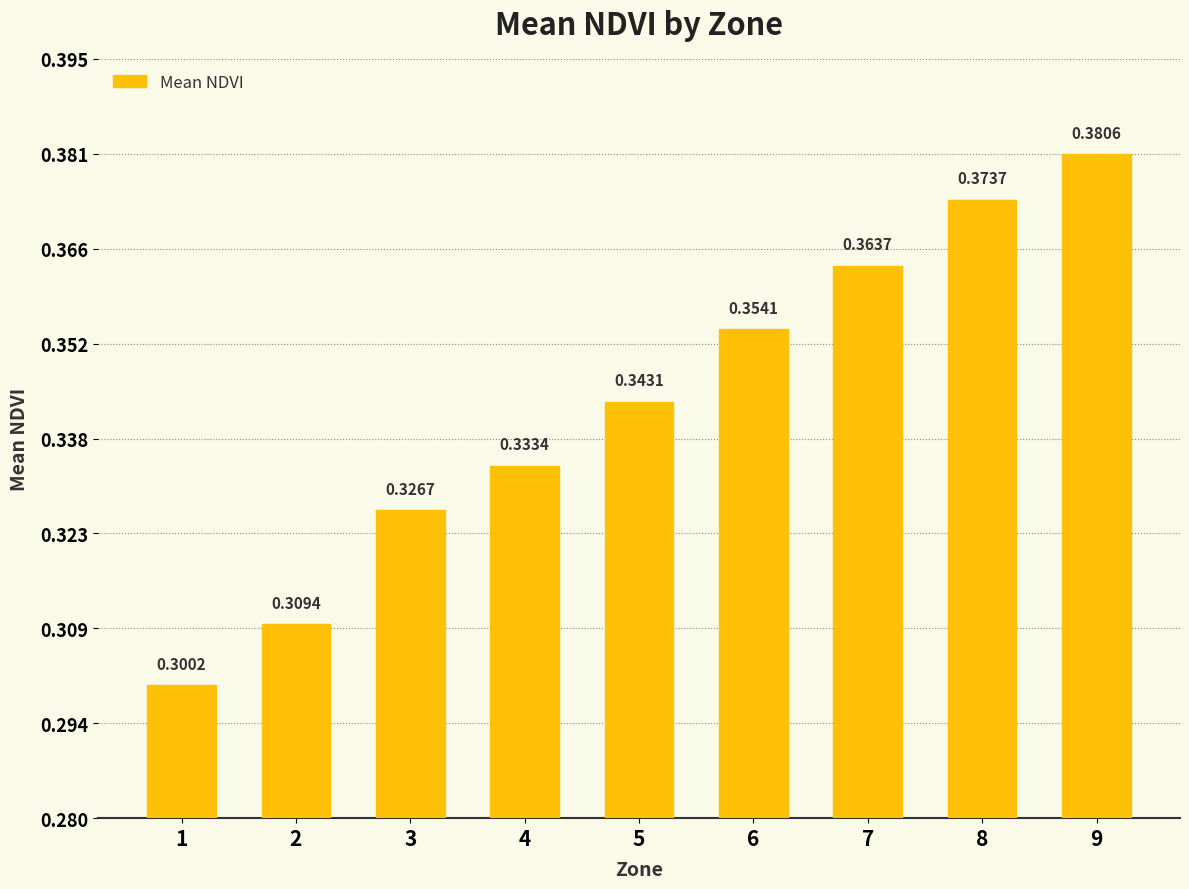

What is the sum of all values?

3.1